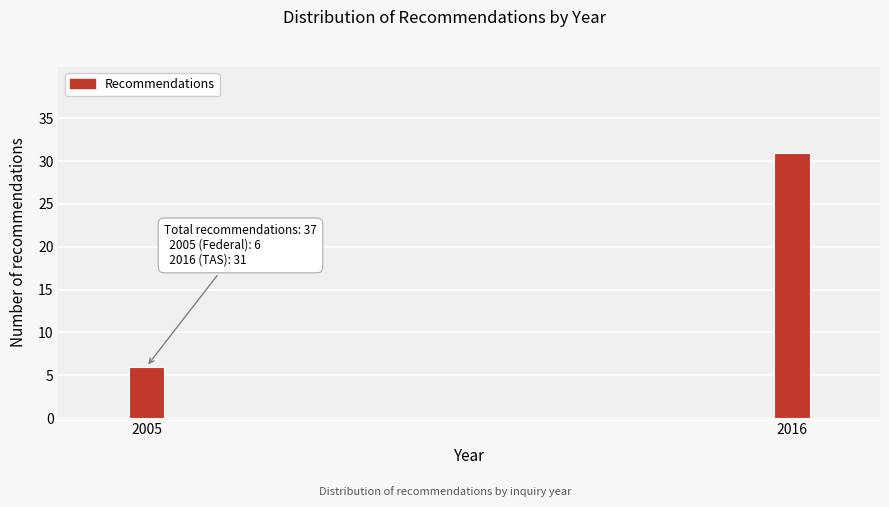

Reading right to left, list all the values displayed in this chart.

2016=31	2005=6